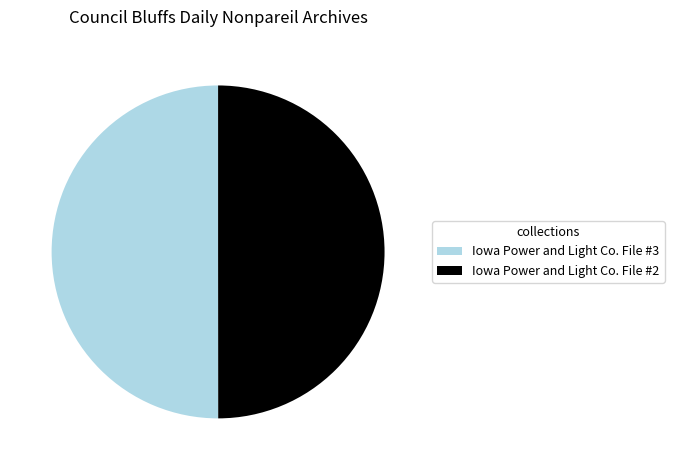

The Iowa Power and Light Co. File #2 slice represents 36% of the pie. True or false?

False